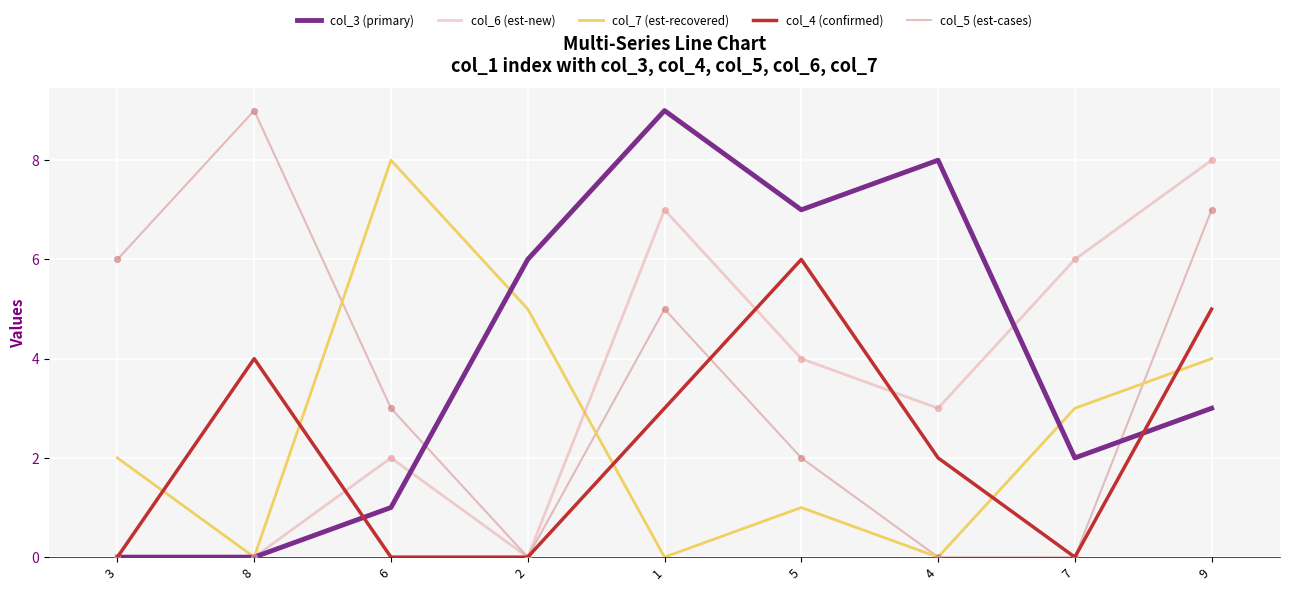

Which series has the largest total across all categories?

col_3 (primary)